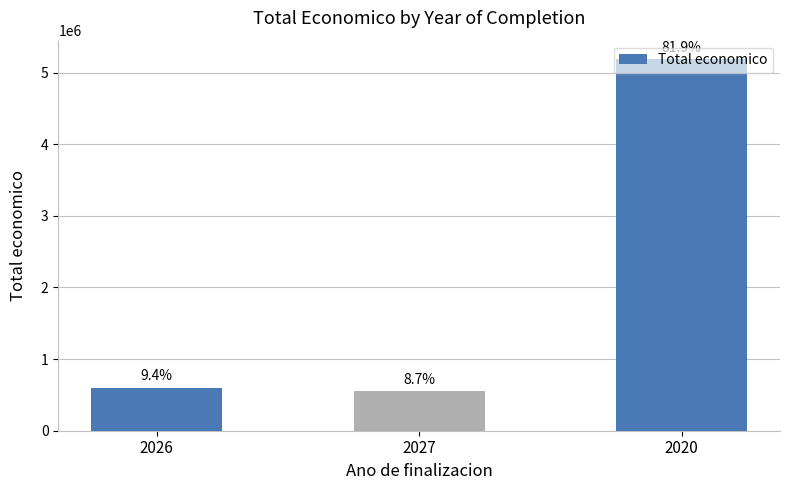

What is the ratio of the value at 2020 to the value at 2026?

8.7